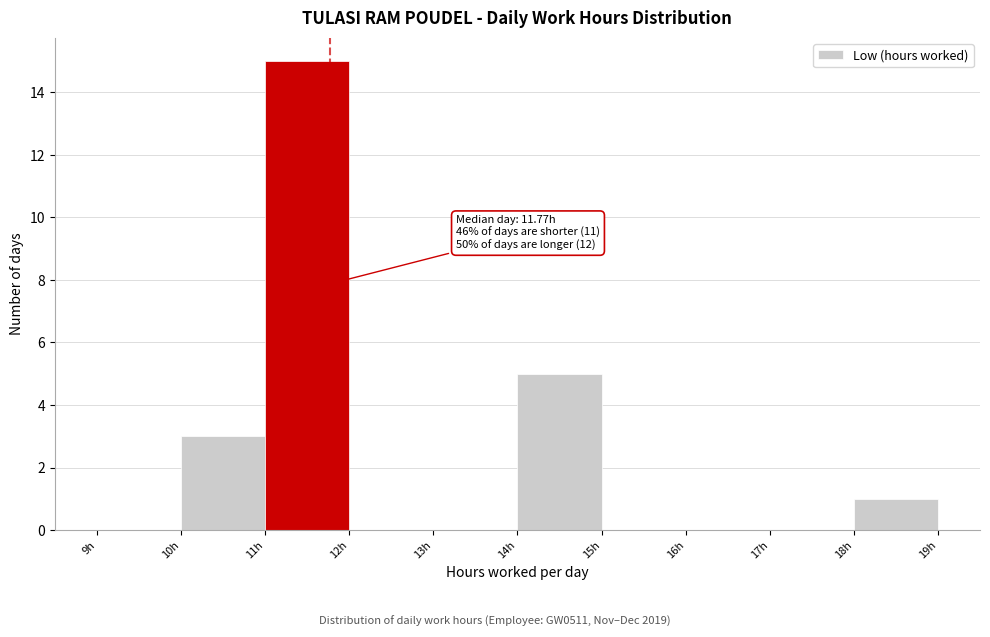

Over which range of the x-axis is the bar tallest?

11 to 12